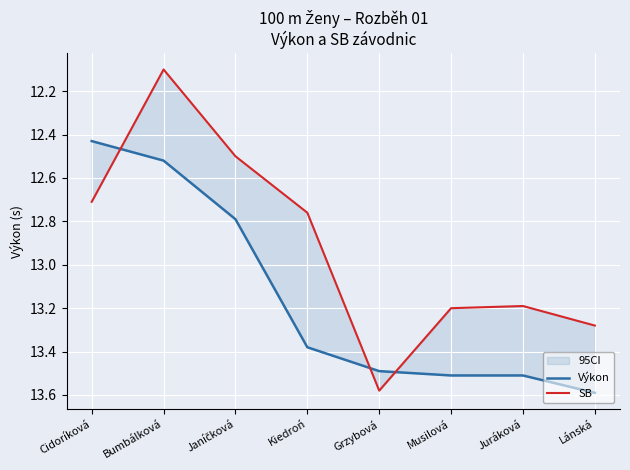

At how many categories does at least one series exceed 12?

8